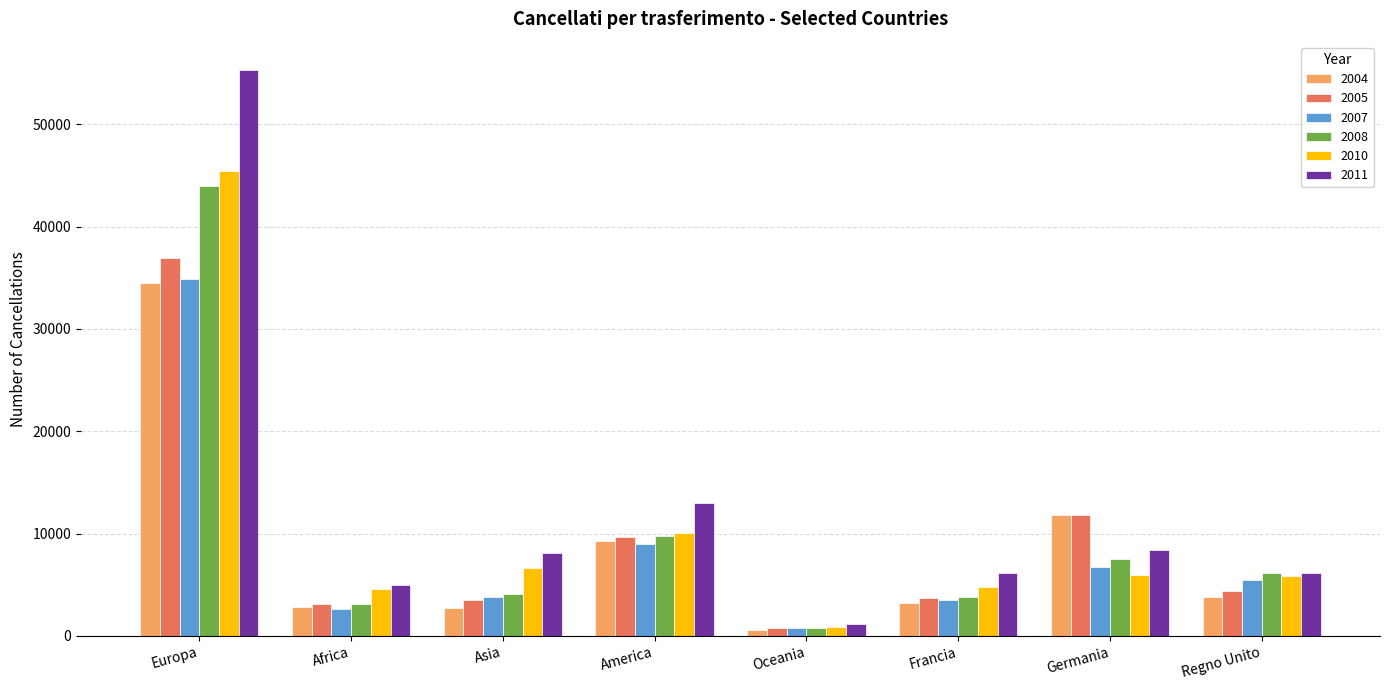

Which series changed the most between Europa and Asia?

2011